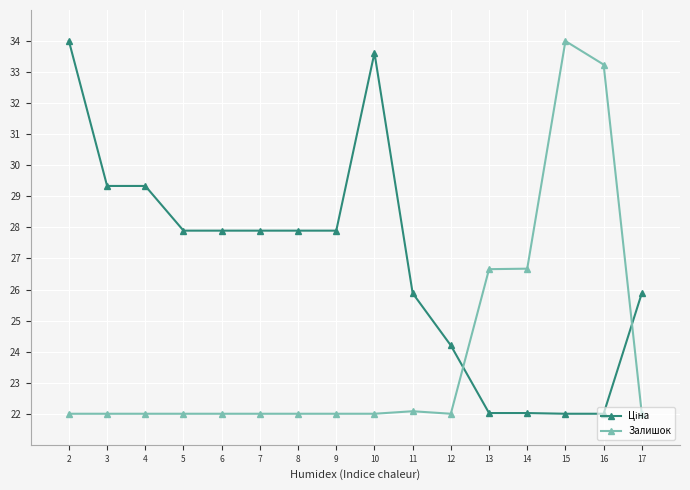

What is the difference between the highest and lowest values at 17?

3.9